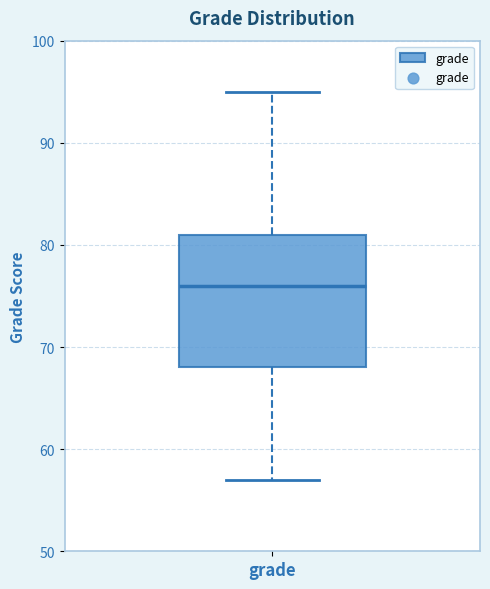

Where is the upper edge of the box for grade on the y-axis? The values are not printed on the chart, so give them approximately, as read against the axis.

81